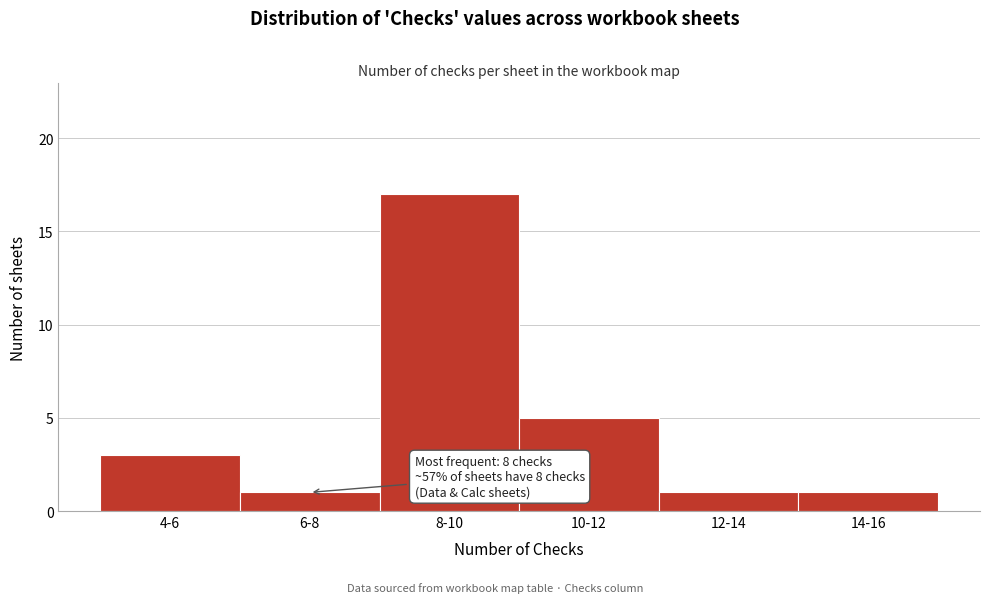

Reading right to left, list all the values displayed in this chart.

1	1	5	17	1	3